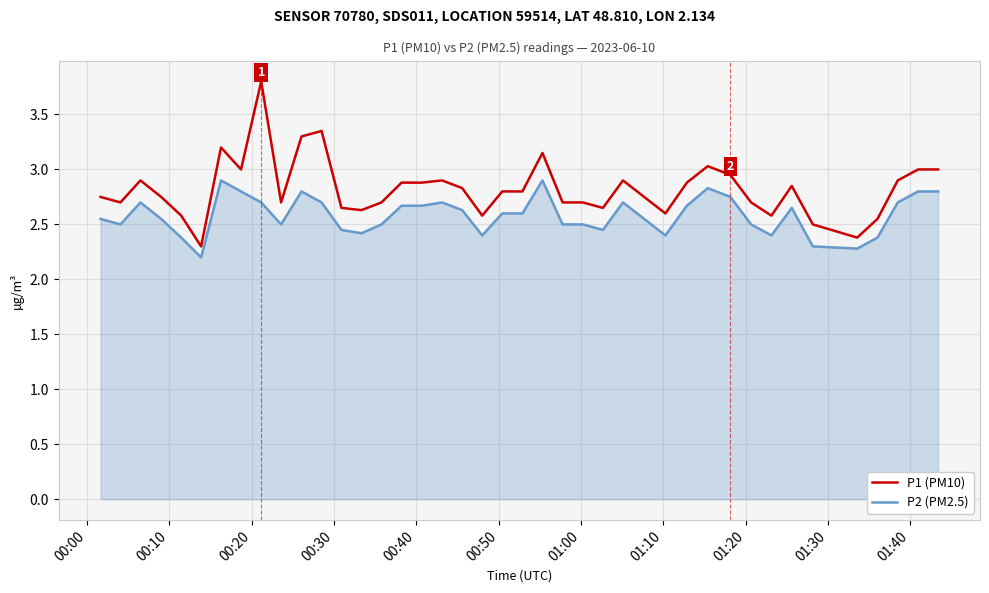

Rank the series by their maximum value, from highest to lowest.

P1 (PM10), P2 (PM2.5)